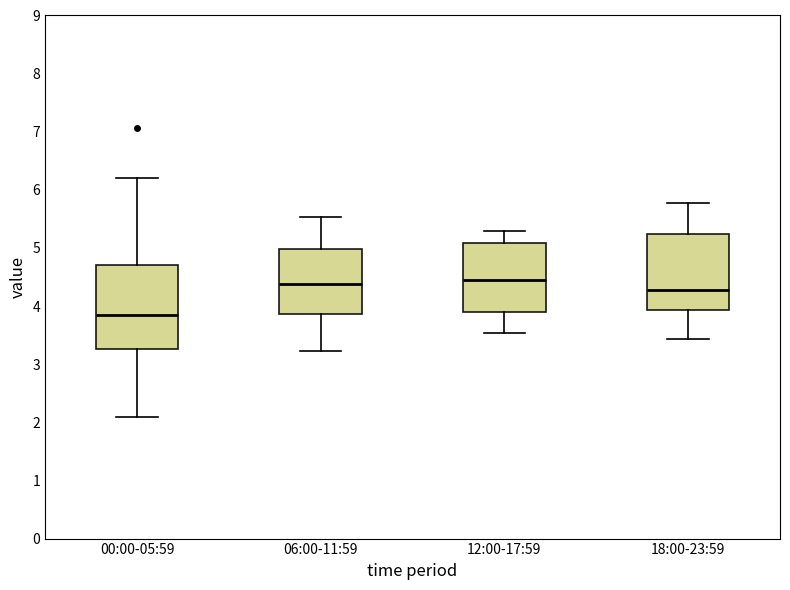

Reading left to right, read every box against the y-axis: the position of its median line, the range the box covers, and the ends of its whiskers. The values are not printed on the chart, so give them approximately, as read against the axis.

00:00-05:59: median 3.9, box 3.3 to 4.7, whiskers 2.1 to 6.2
06:00-11:59: median 4.4, box 3.9 to 5.0, whiskers 3.2 to 5.5
12:00-17:59: median 4.5, box 3.9 to 5.1, whiskers 3.5 to 5.3
18:00-23:59: median 4.3, box 3.9 to 5.2, whiskers 3.4 to 5.8